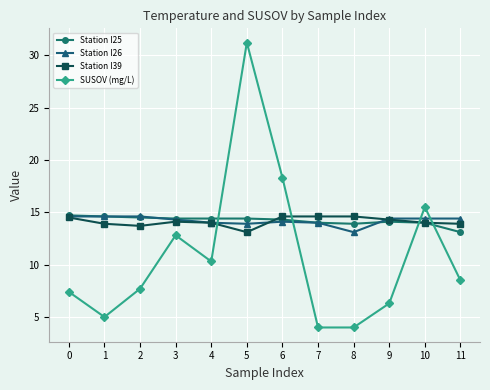

After their last crossing, which series has the higher values: Station I39 or SUSOV (mg/L)?

Station I39